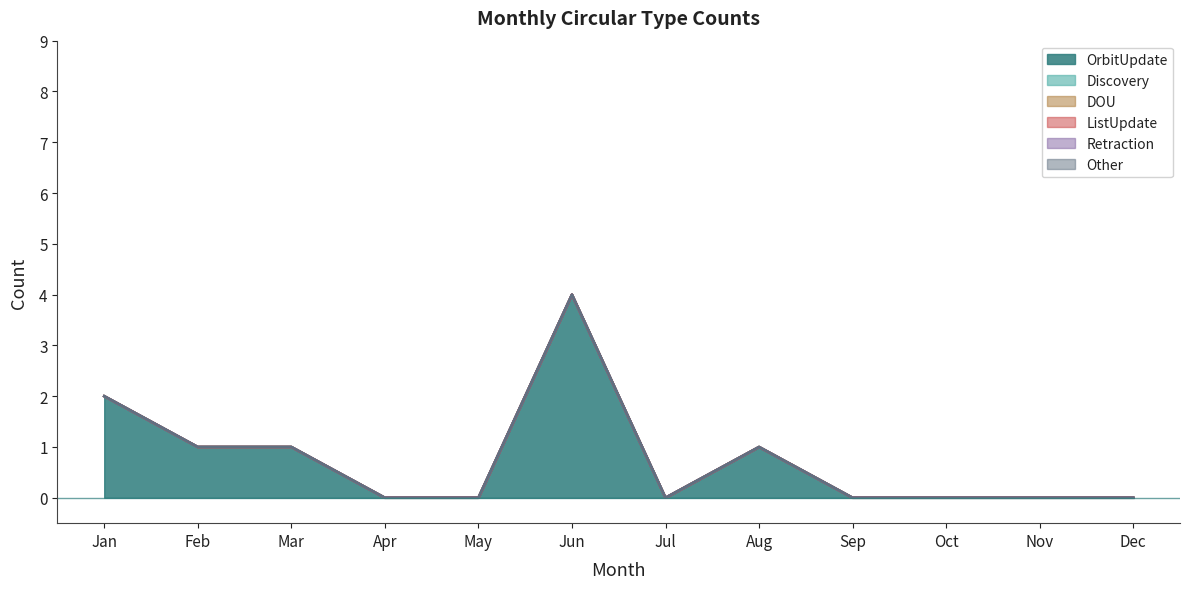

Reading left to right, what are all the values shown in this chart?

OrbitUpdate: 2	1	1	0	0	4	0	1	0	0	0	0
Discovery: 0	0	0	0	0	0	0	0	0	0	0	0
DOU: 0	0	0	0	0	0	0	0	0	0	0	0
ListUpdate: 0	0	0	0	0	0	0	0	0	0	0	0
Retraction: 0	0	0	0	0	0	0	0	0	0	0	0
Other: 0	0	0	0	0	0	0	0	0	0	0	0